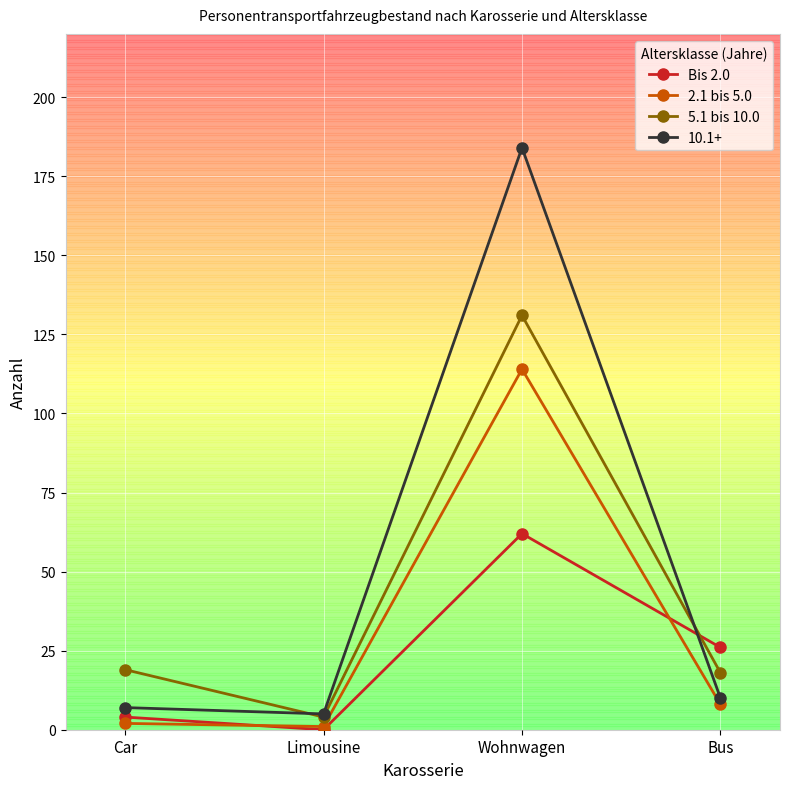

How many lines are shown in the chart?

4